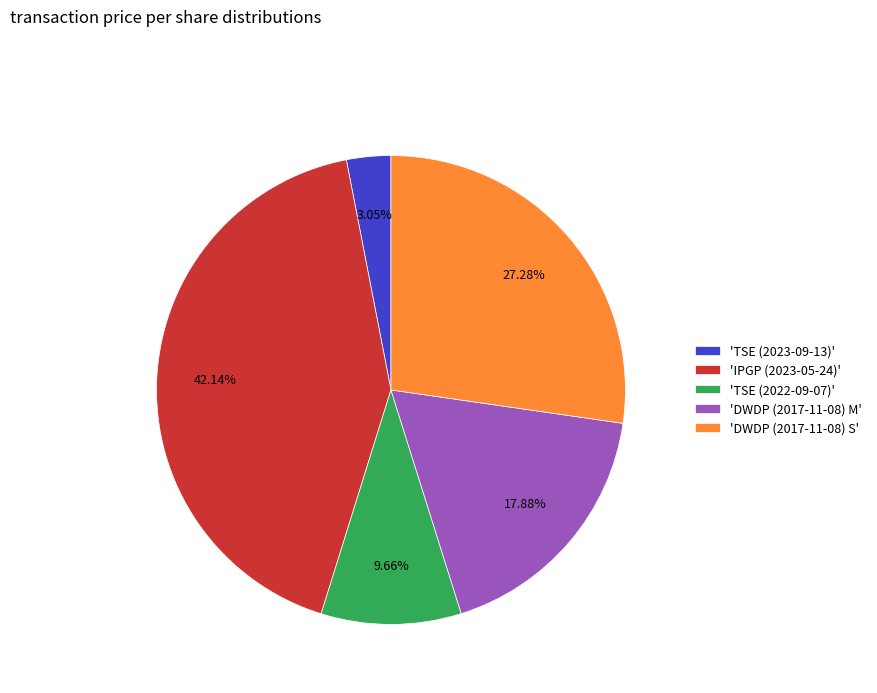

To the nearest percent, what is the difference between the largest and smallest slice percentages?

39%